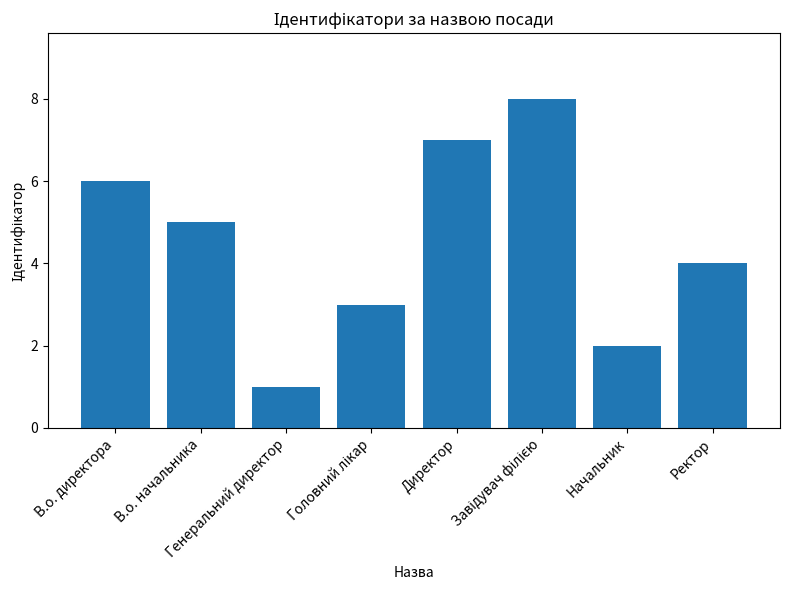

What is the change in value from В.о. начальника to Ректор?

-1